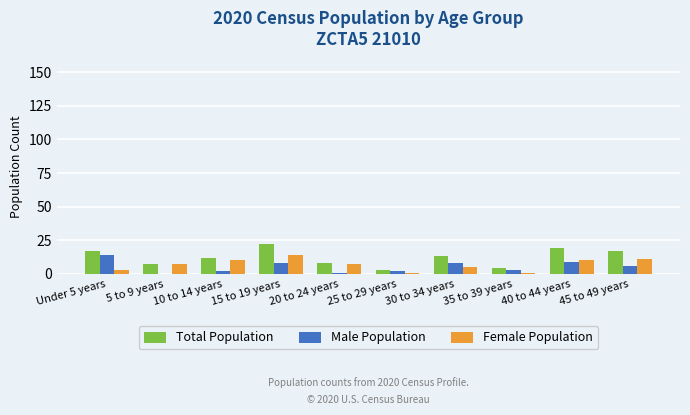

What is the sum of all Total Population values?

122